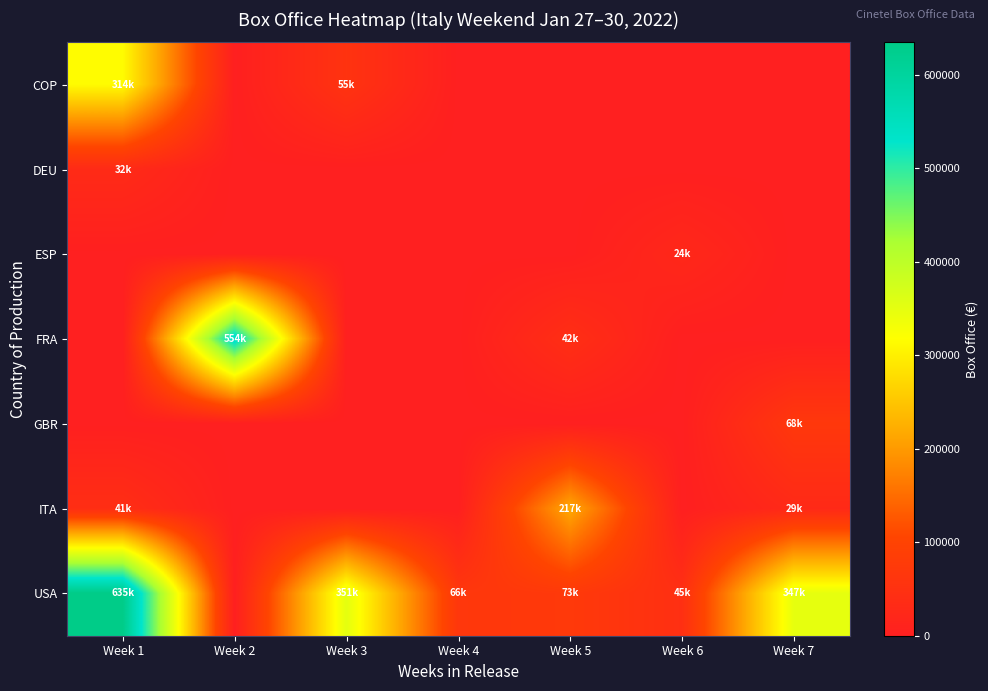

Which series has the widest spread of values?

USA